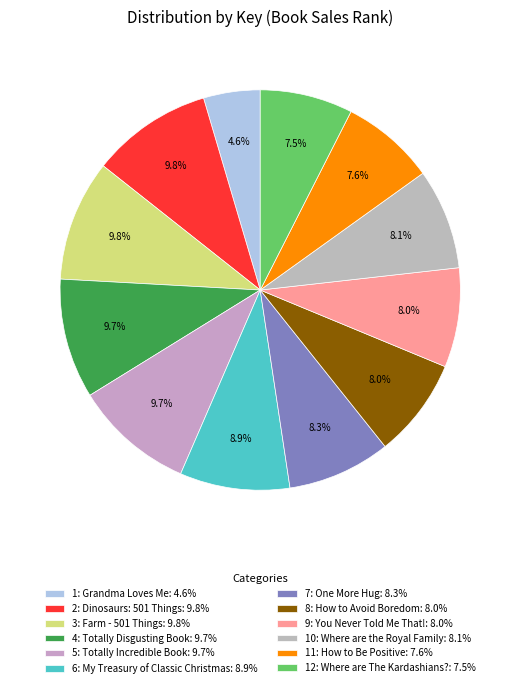

Rank the categories by value from lowest to highest.

1: Grandma Loves Me, 12: Where are The Kardashians?, 11: How to Be Positive, 9: You Never Told Me That!, 8: How to Avoid Boredom, 10: Where are the Royal Family, 7: One More Hug, 6: My Treasury of Classic Christmas, 4: Totally Disgusting Book, 5: Totally Incredible Book, 2: Dinosaurs: 501 Things, 3: Farm - 501 Things